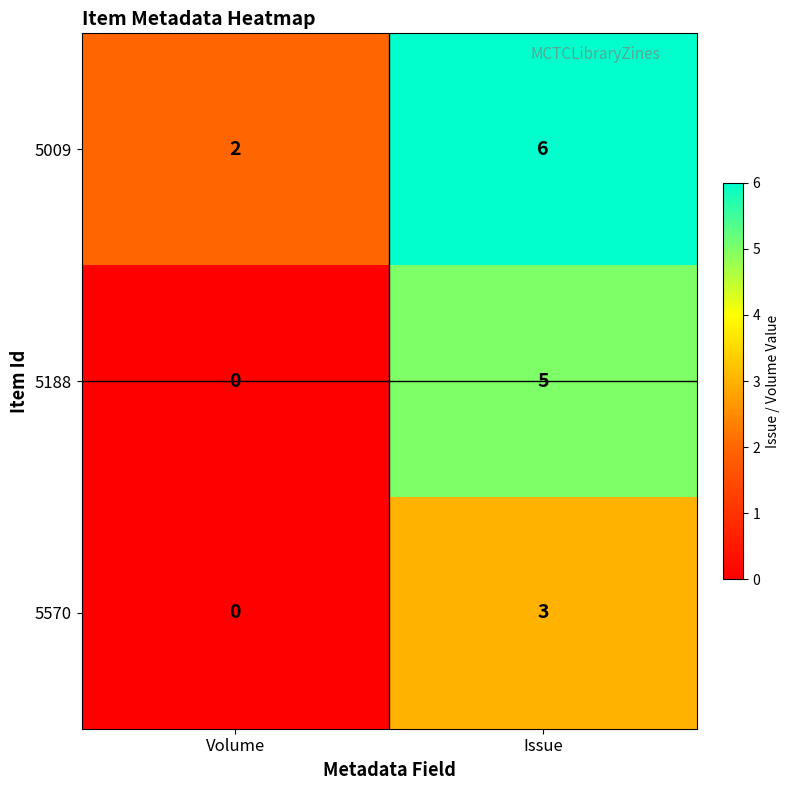

What is the spread (max minus min) of values at Issue?

3